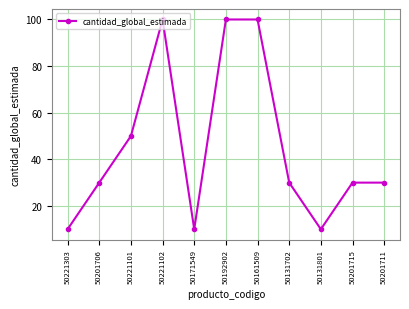

What value does the data have at 50221101?

50